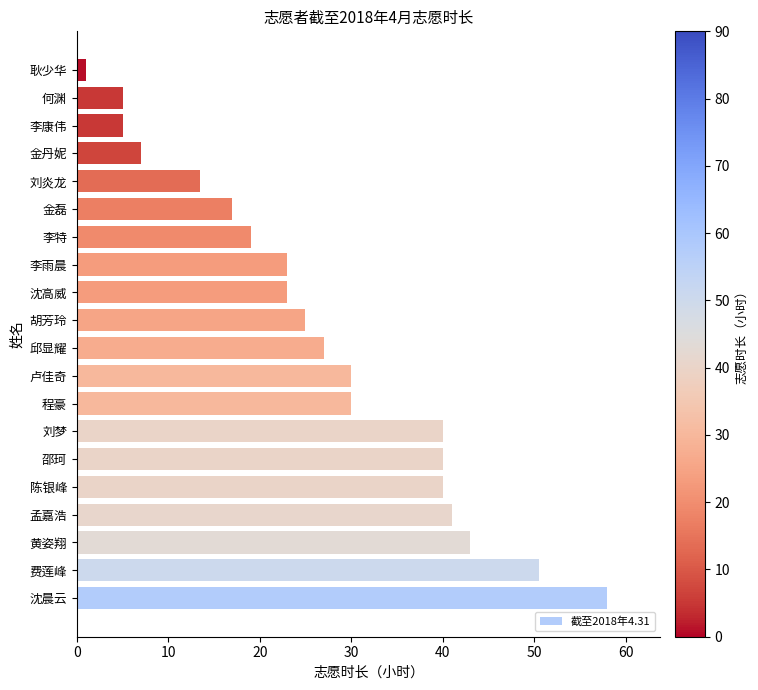

What is the difference between the maximum and minimum values?

57.0